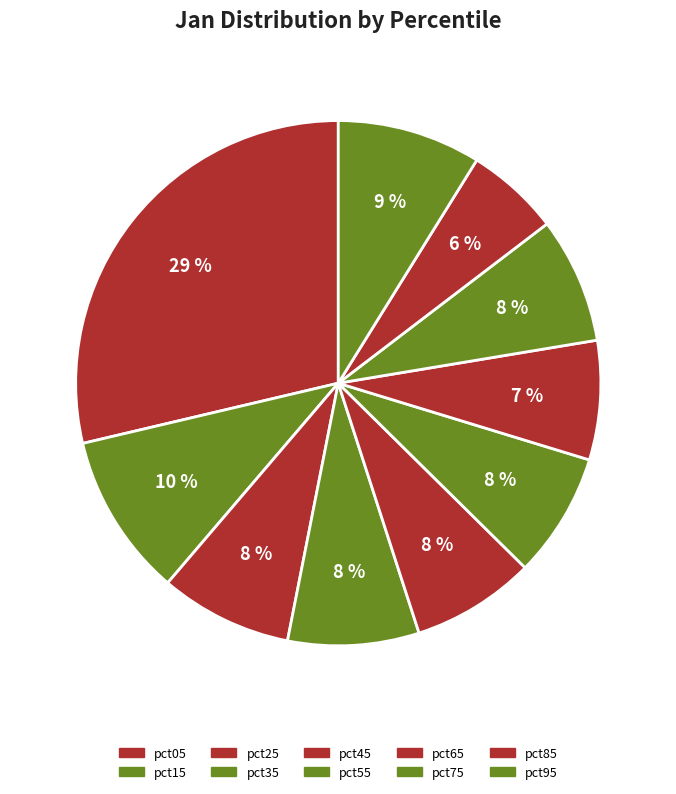

To the nearest percent, what portion does pct95 represent?

9%